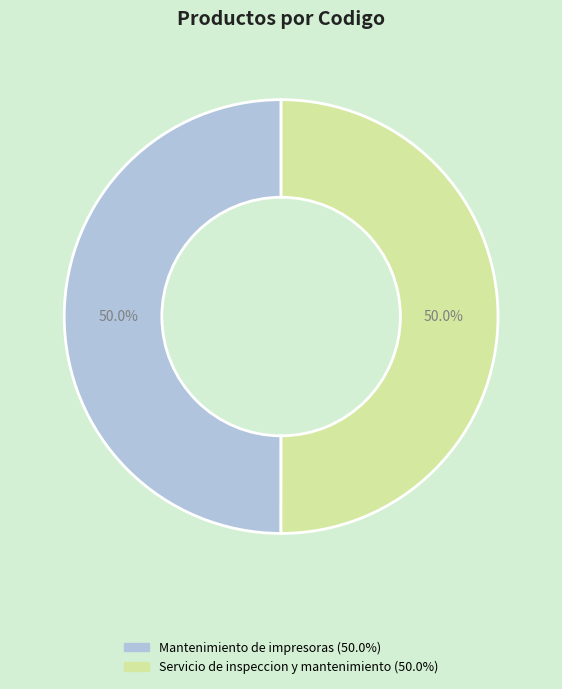

What portion of the pie excludes Servicio de inspeccion y mantenimiento?

50.0%